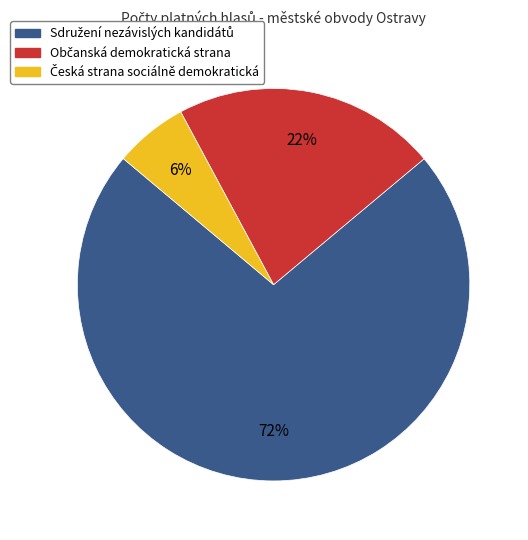

How many slices are in this pie chart?

3